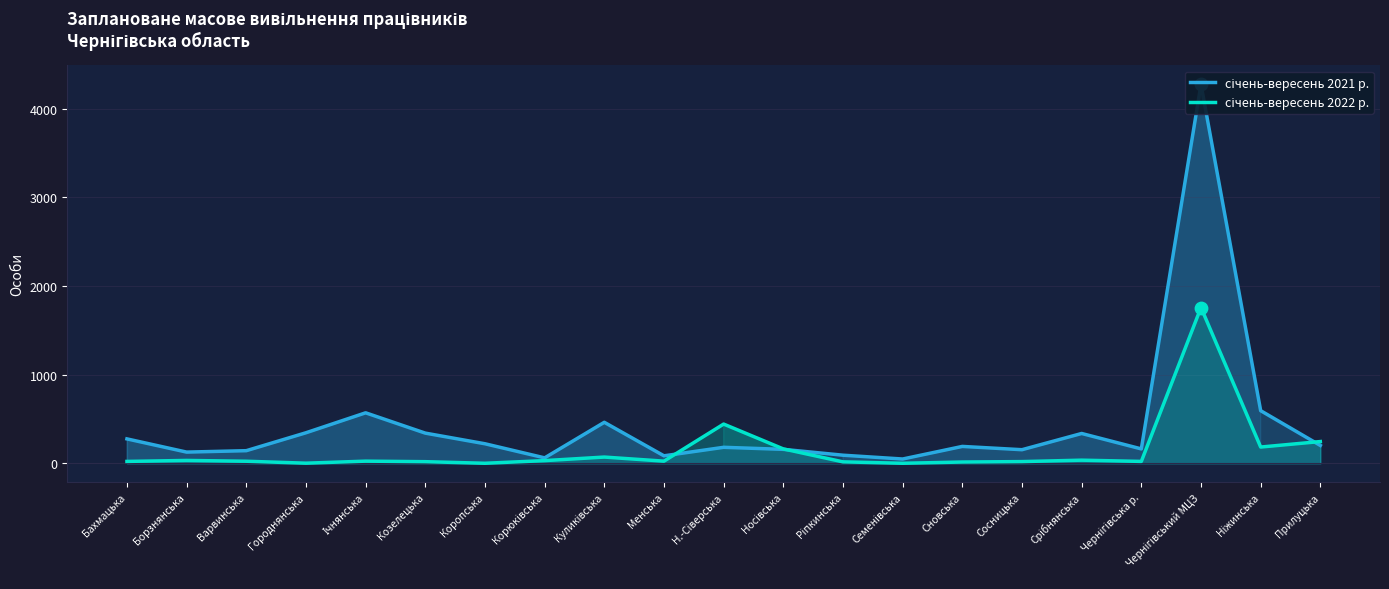

Which series contains the highest Y value?

січень-вересень 2021 р.